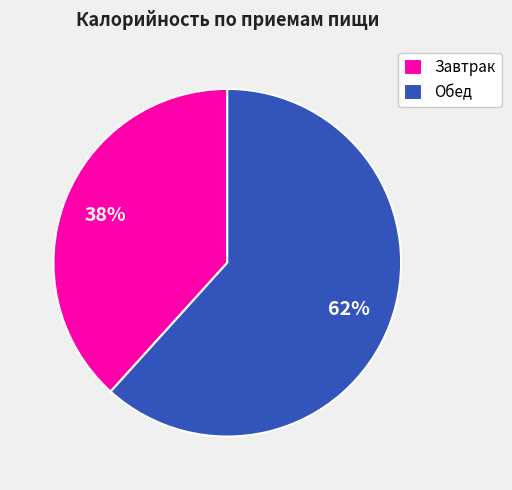

To the nearest percent, what is the combined percentage of Обед and Завтрак?

100%